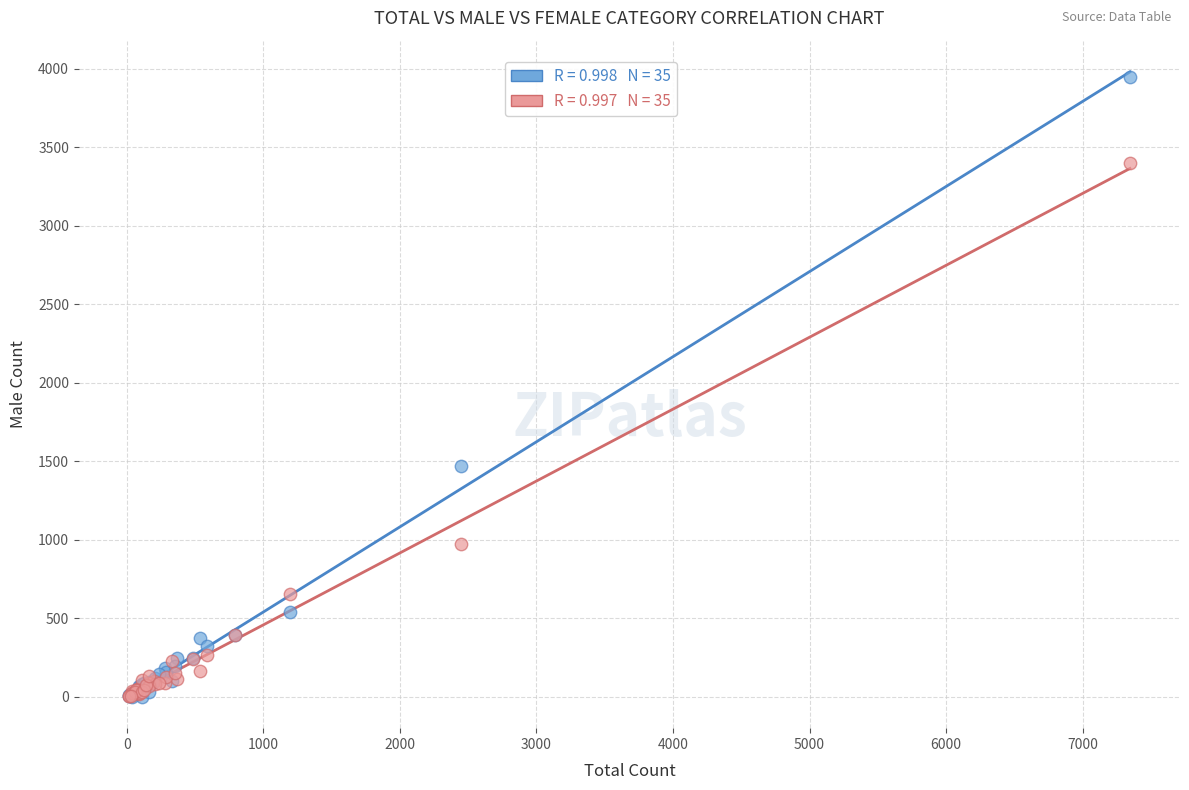

Across all series, what Y value is closest to 1973?

1474